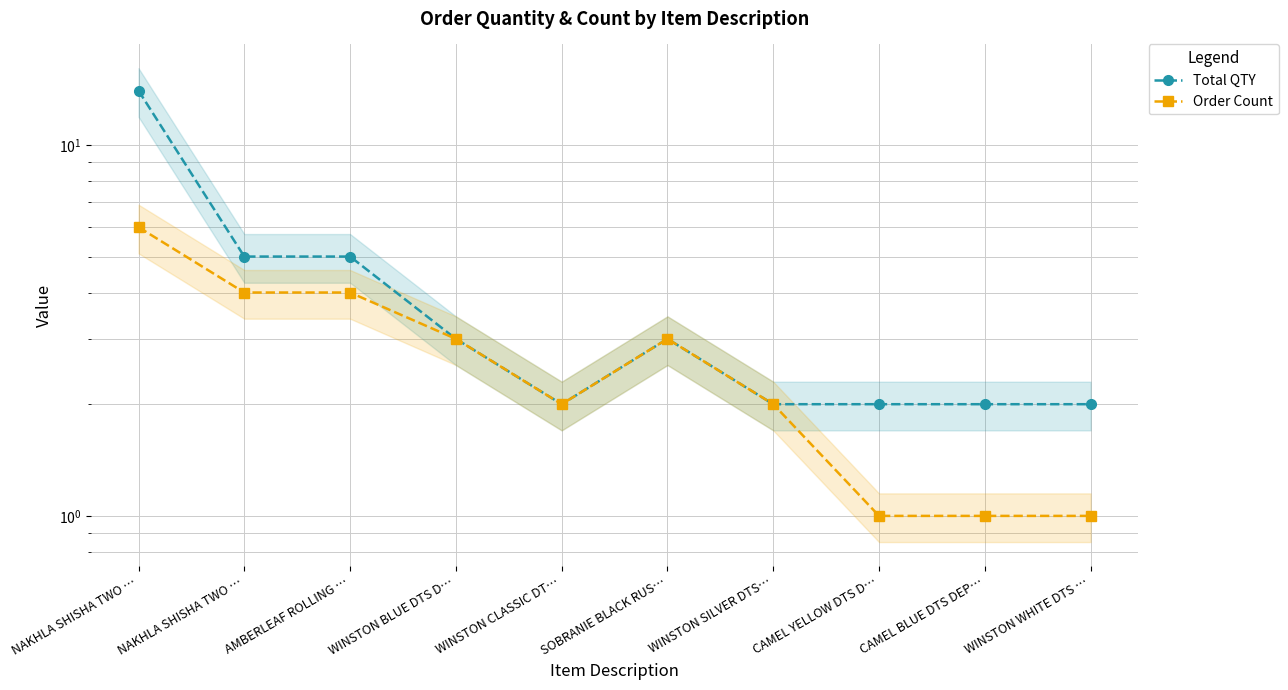

What is the sum of the Order Count values at CAMEL YELLOW DTS D… and SOBRANIE BLACK RUS…?

4